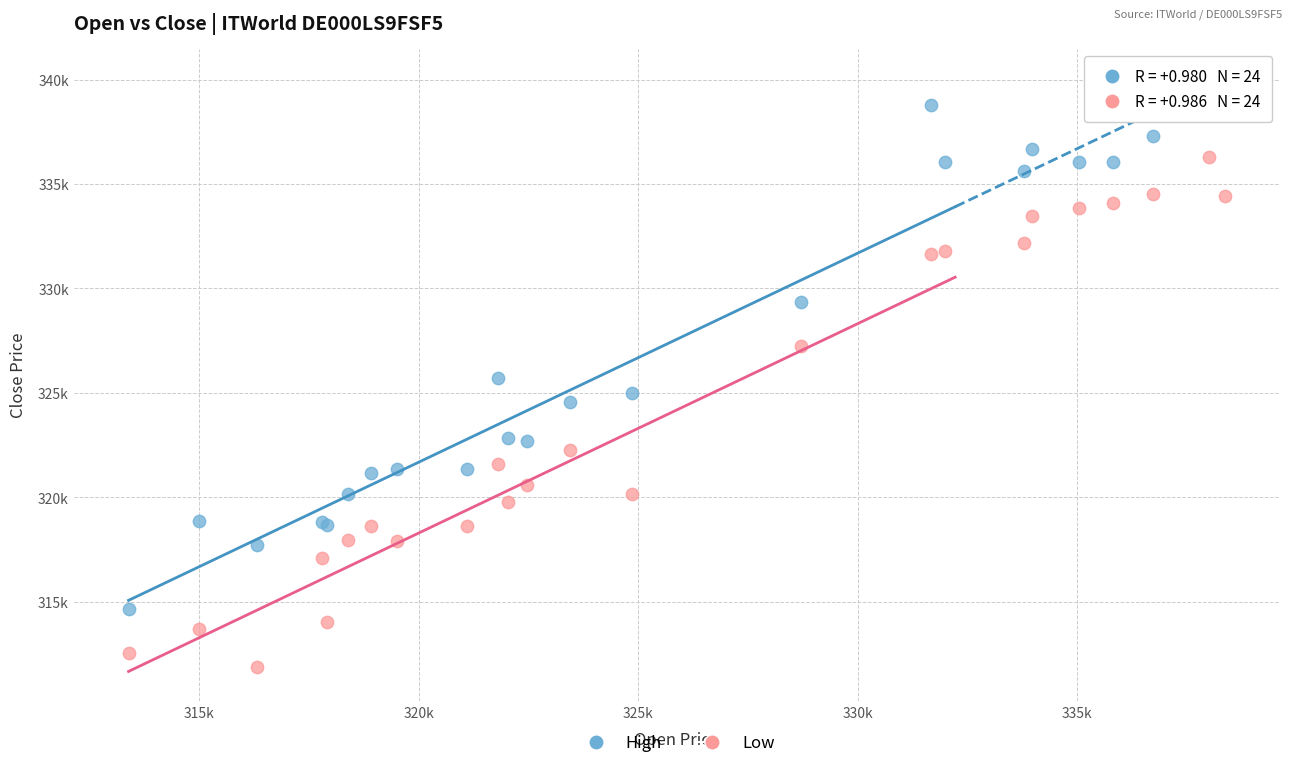

What are all the series names shown in the legend?

High, Low